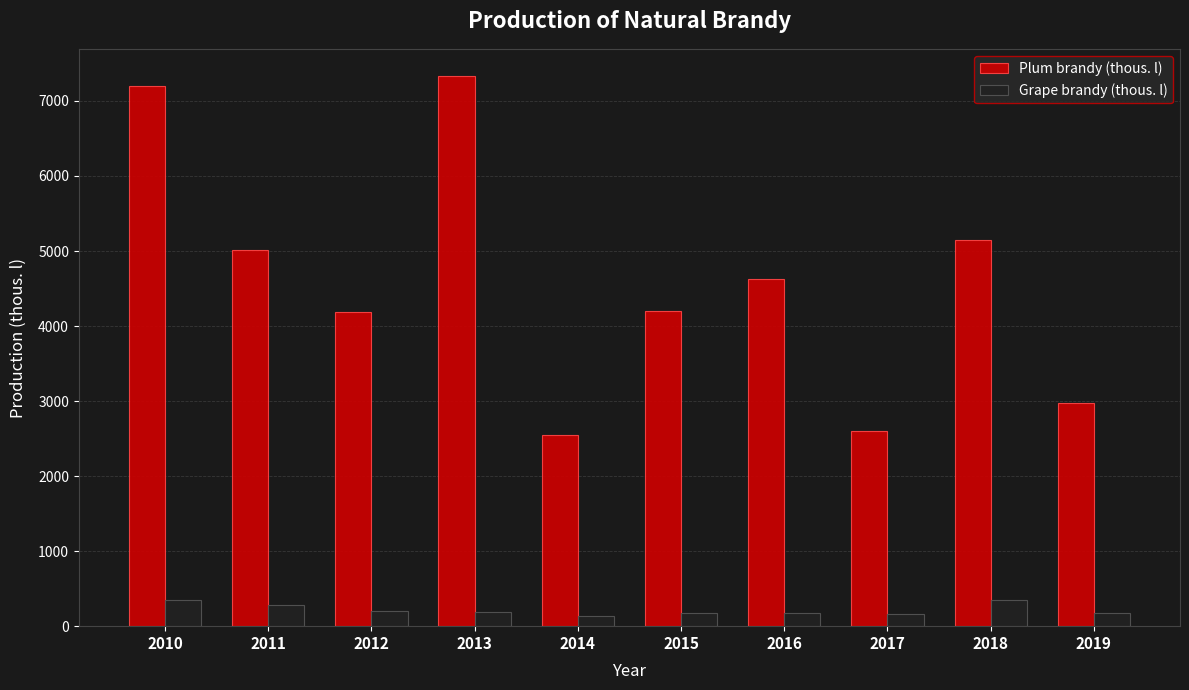

List the series in order of their overall mean, highest first.

Plum brandy (thous. l), Grape brandy (thous. l)